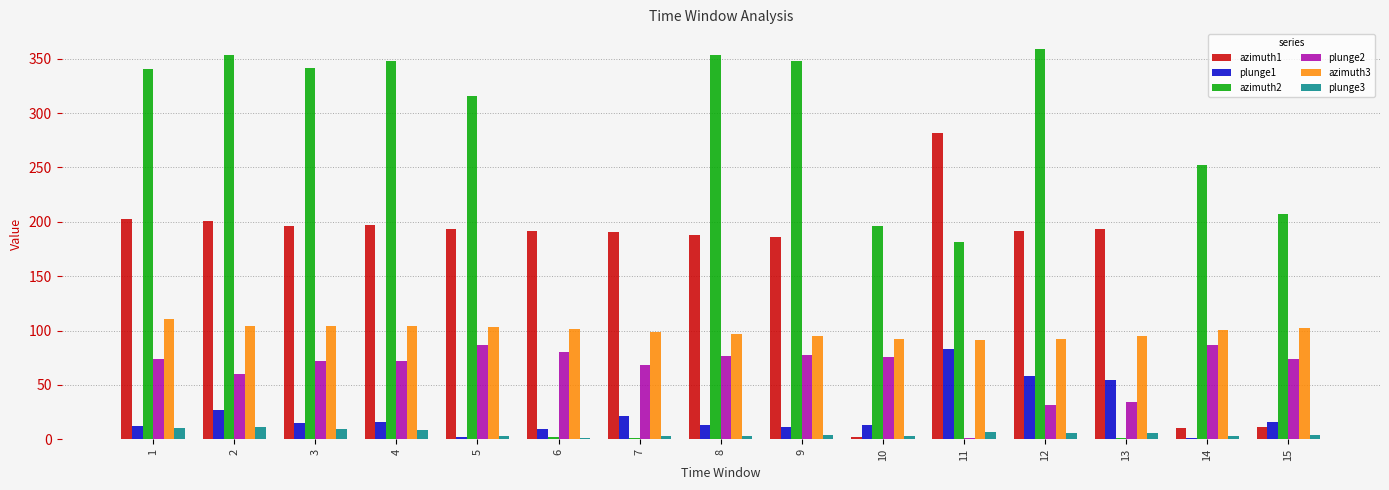

What is the minimum value for plunge3?

1.6